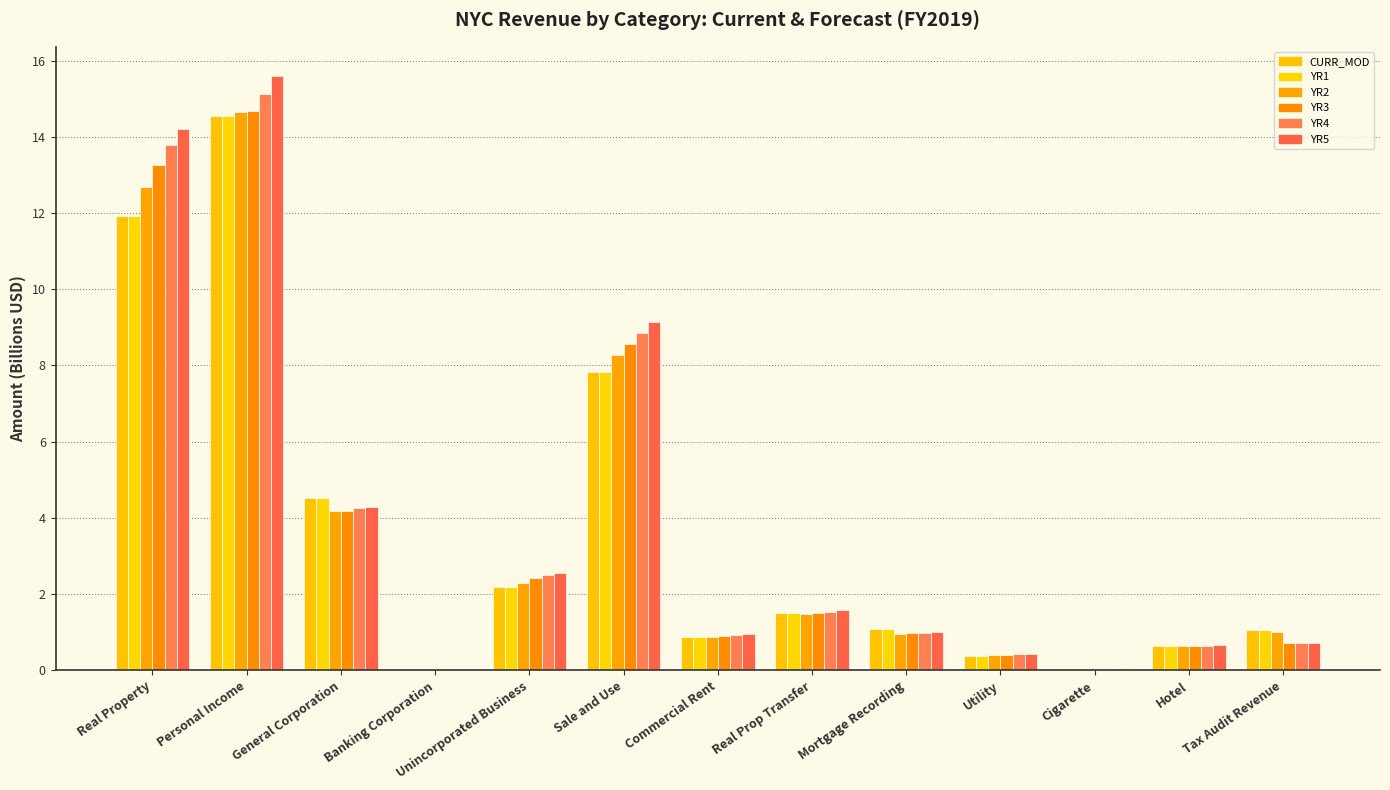

Which series has the widest spread of values?

YR5